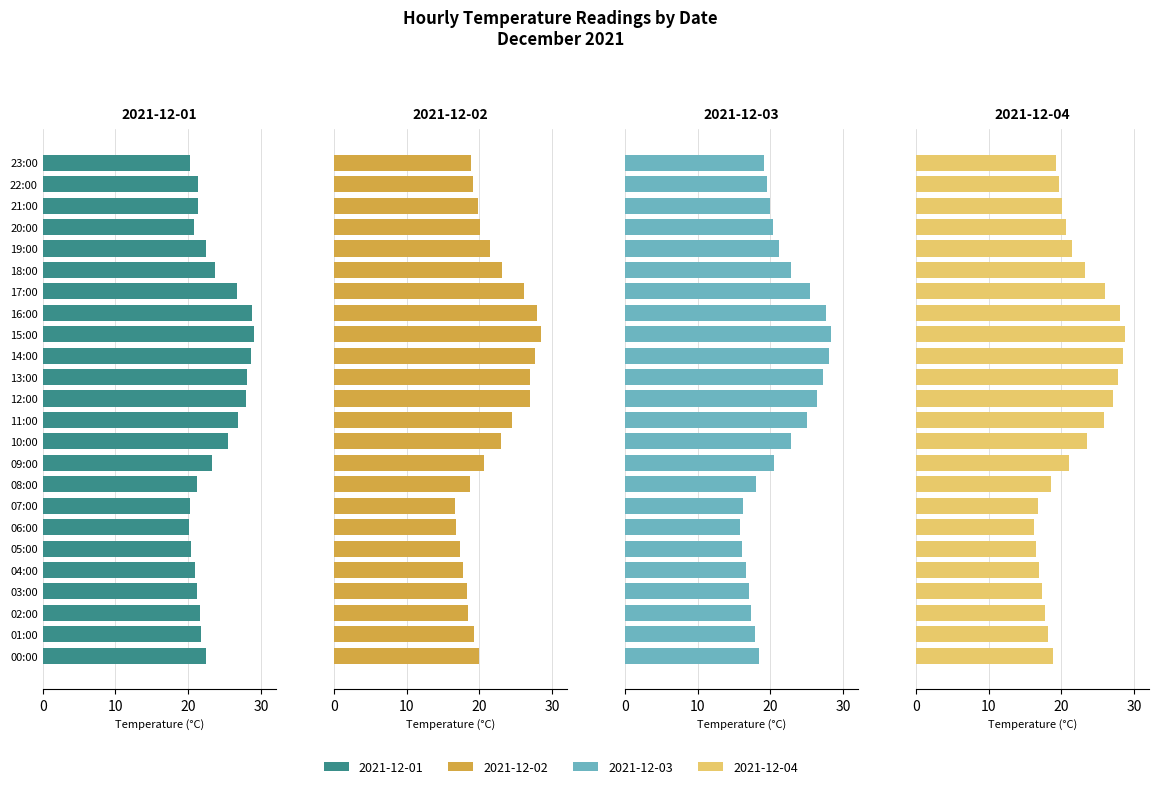

What is the greatest value displayed?

29.0